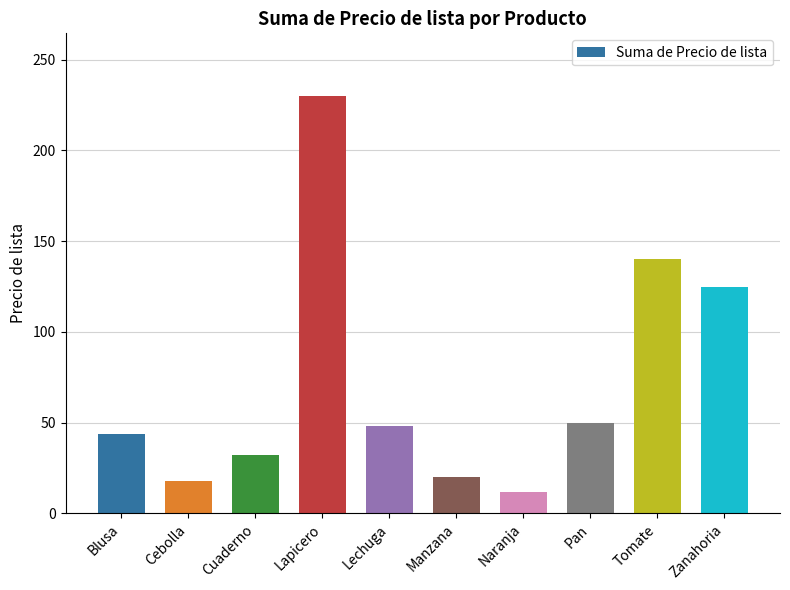

What is the label of the 5th bar from the left?

Lechuga